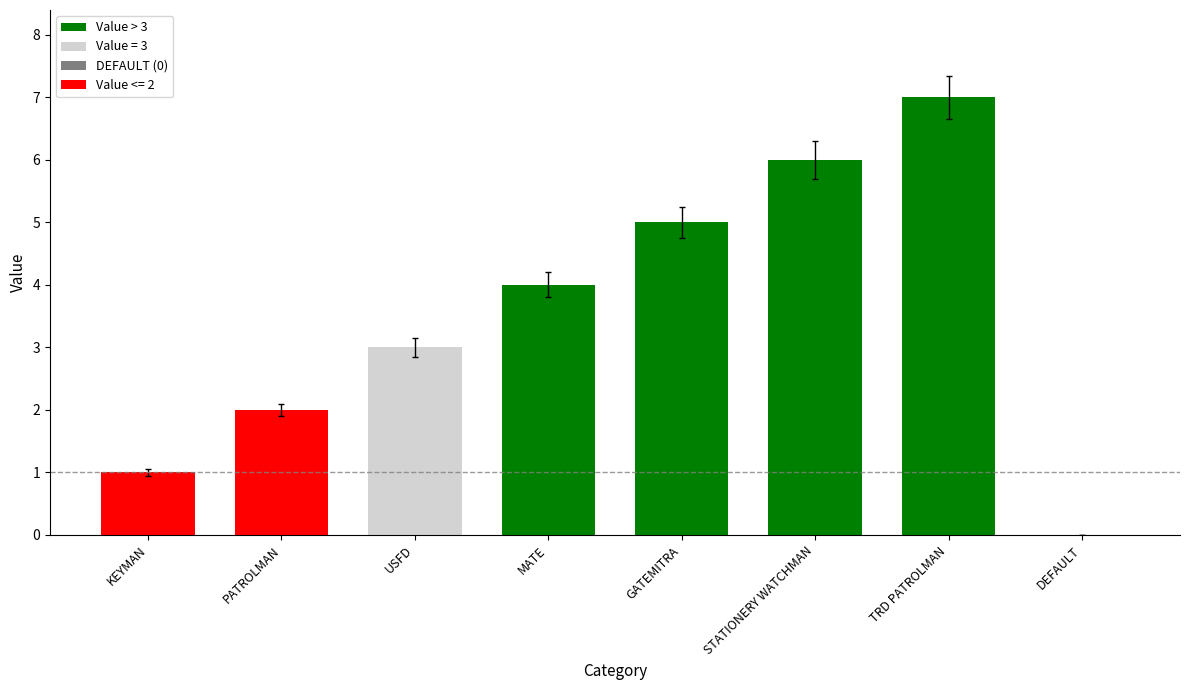

Which has a higher value, DEFAULT or KEYMAN?

KEYMAN